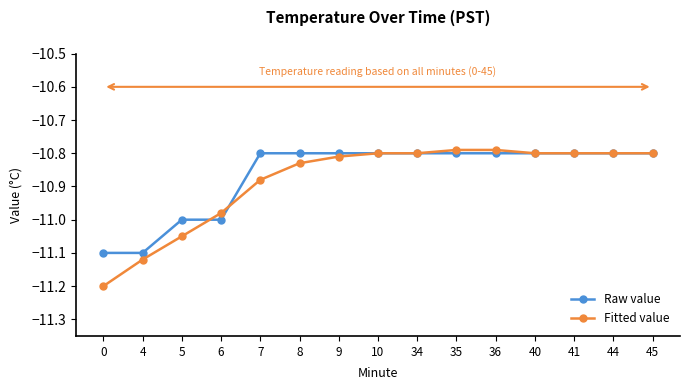

What is the minimum value shown in the chart?

-11.2